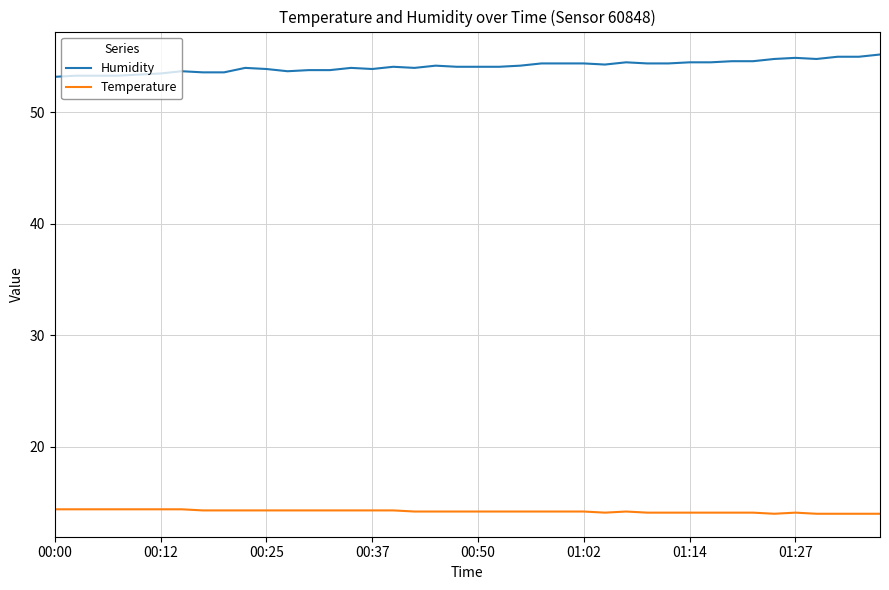

List the series in order of their overall mean, lowest first.

Temperature, Humidity